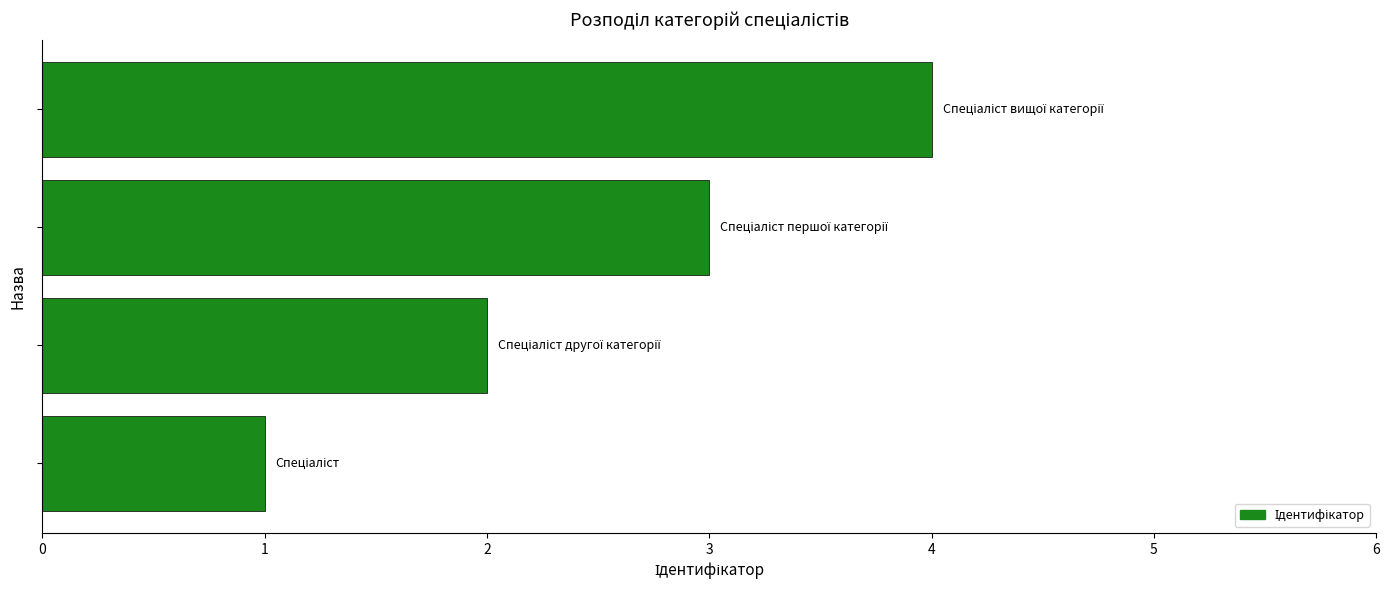

What is the maximum value shown in the chart?

4